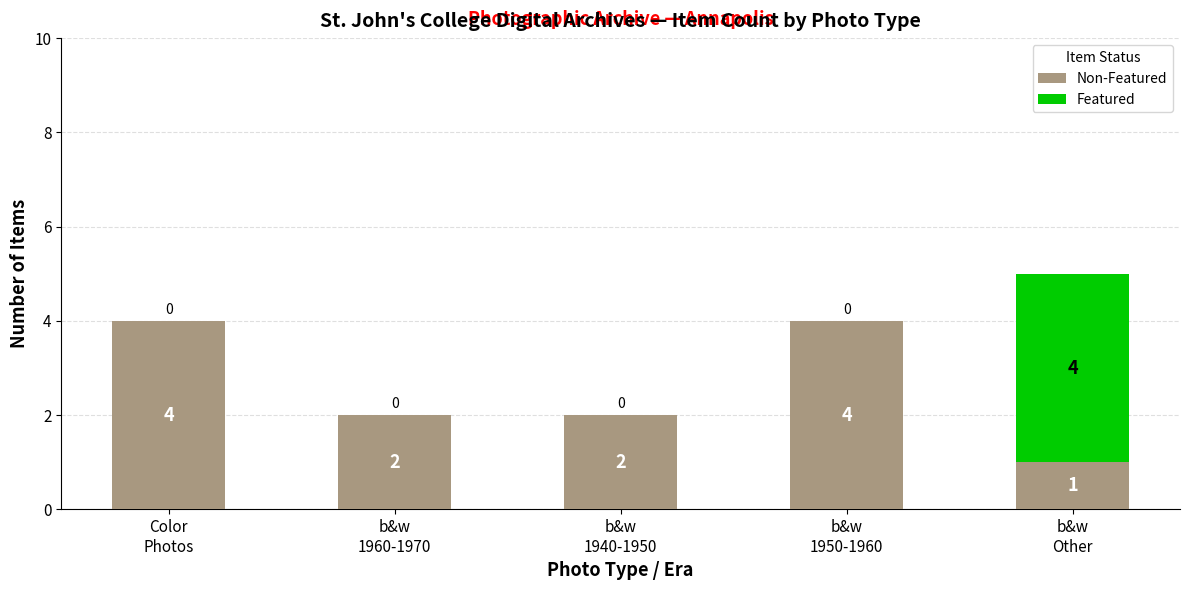

What are all the series names shown in the legend?

Non-Featured, Featured